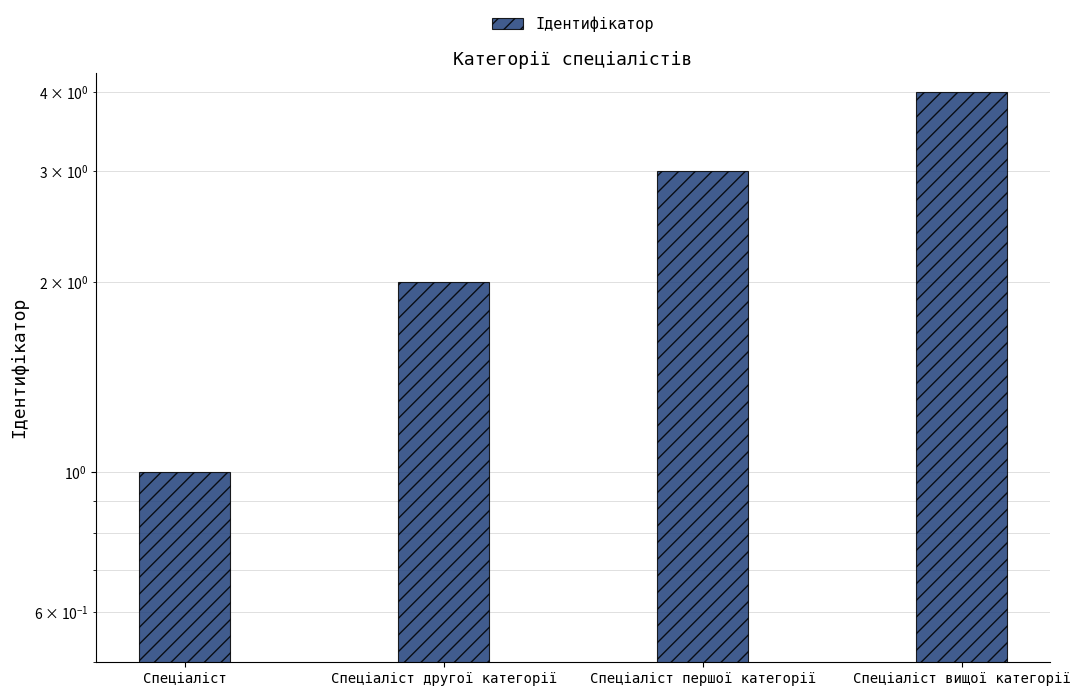

What is the label of the 2nd bar from the left?

Спеціаліст другої категорії